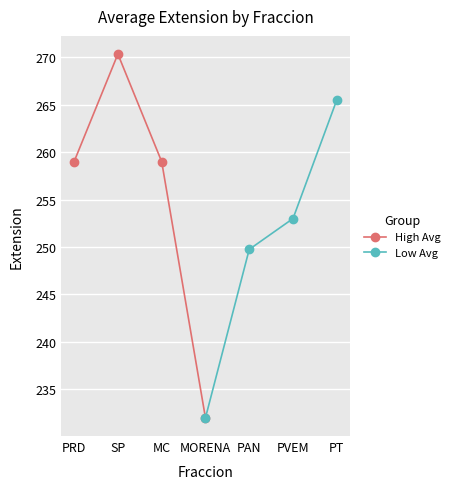

Which series has the widest spread of values?

High Avg